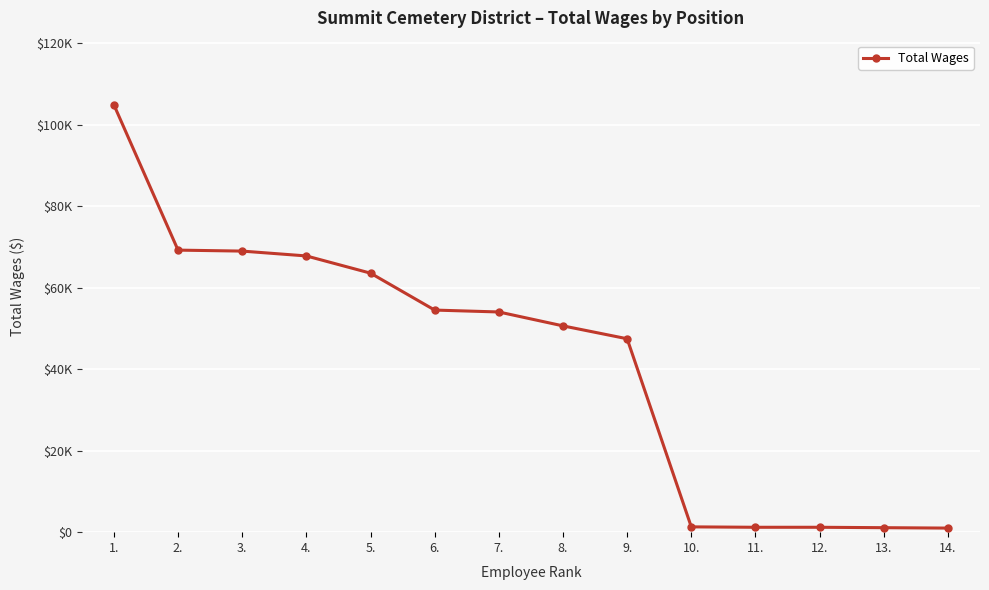

Rank the categories by value from lowest to highest.

14., 13., 11., 12., 10., 9., 8., 7., 6., 5., 4., 3., 2., 1.